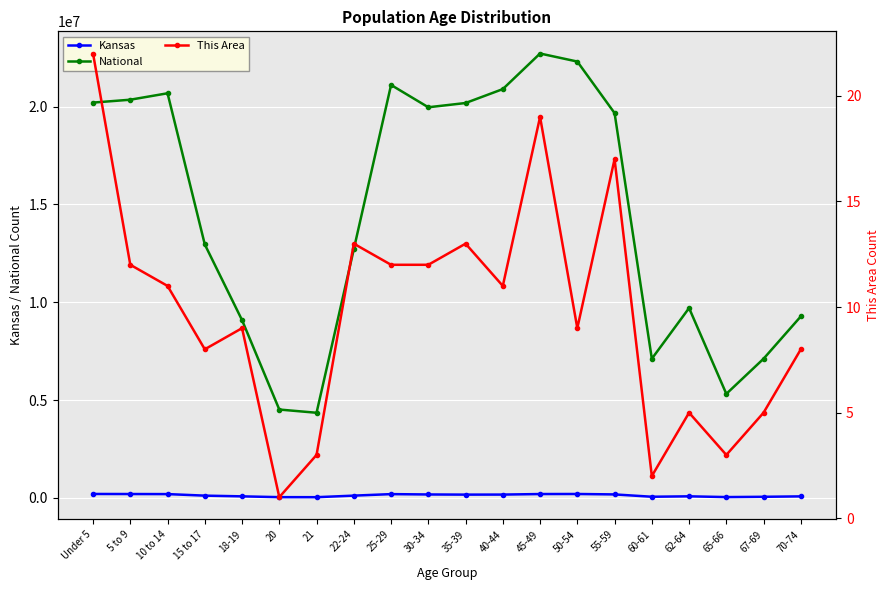

Is it true that National equals 7113727 at 60-61?

True